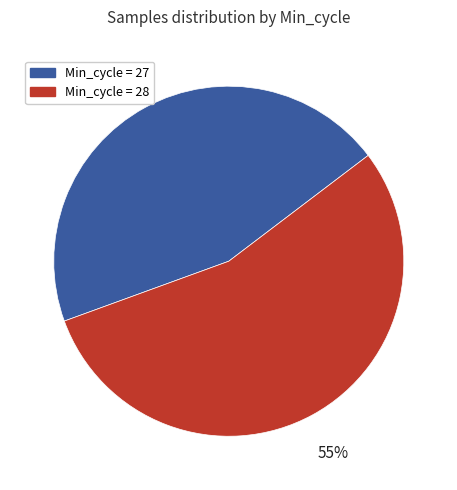

To the nearest percent, what is the average slice percentage?

50%